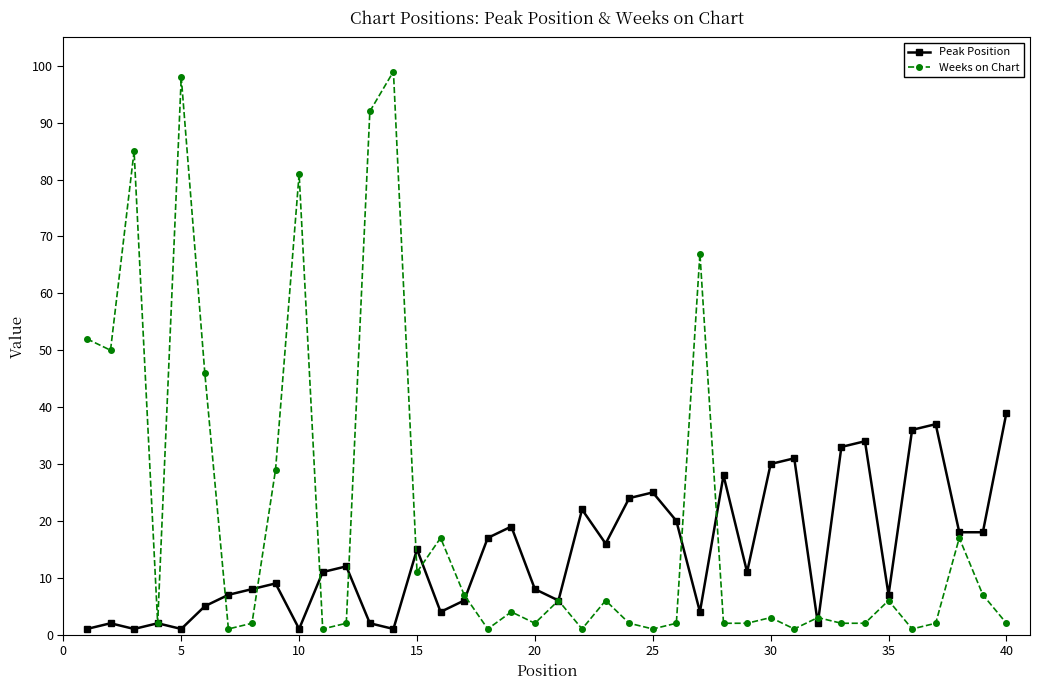

How many categories are shown in the chart?

40